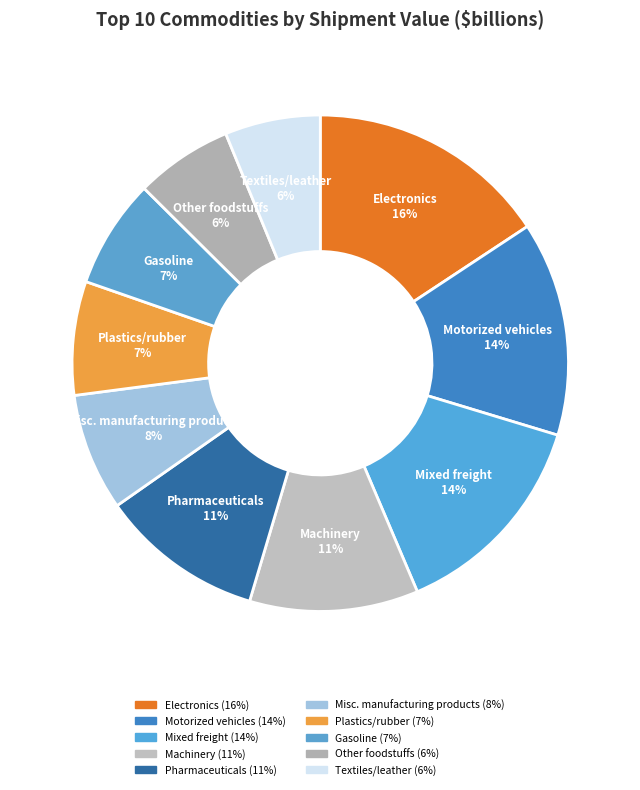

What is the largest slice in the pie chart?

Electronics